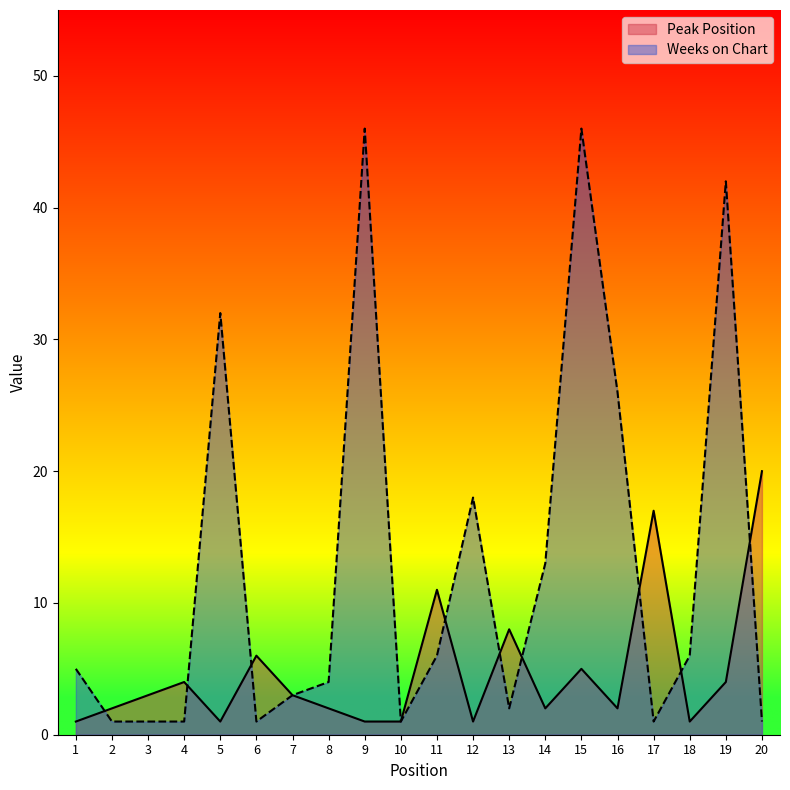

Reading left to right, what are all the values shown in this chart?

Peak Position: 1=1	2=2	3=3	4=4	5=1	6=6	7=3	8=2	9=1	10=1	11=11	12=1	13=8	14=2	15=5	16=2	17=17	18=1	19=4	20=20
Weeks on Chart: 1=5	2=1	3=1	4=1	5=32	6=1	7=3	8=4	9=46	10=1	11=6	12=18	13=2	14=13	15=46	16=26	17=1	18=6	19=42	20=1